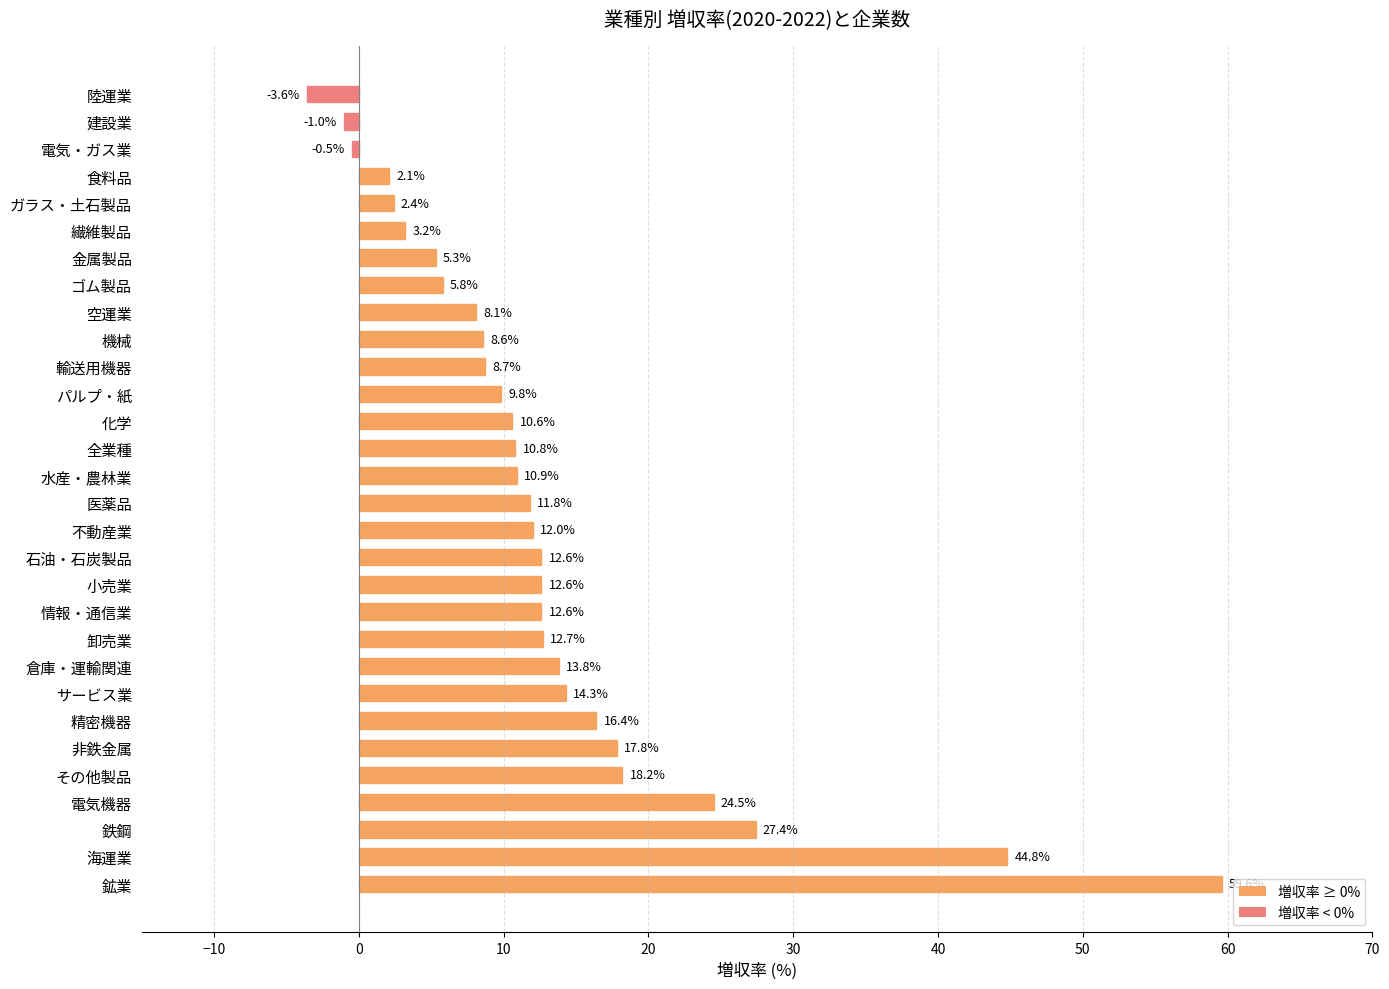

What is the change in value from 鉄鋼 to 化学?

-16.8